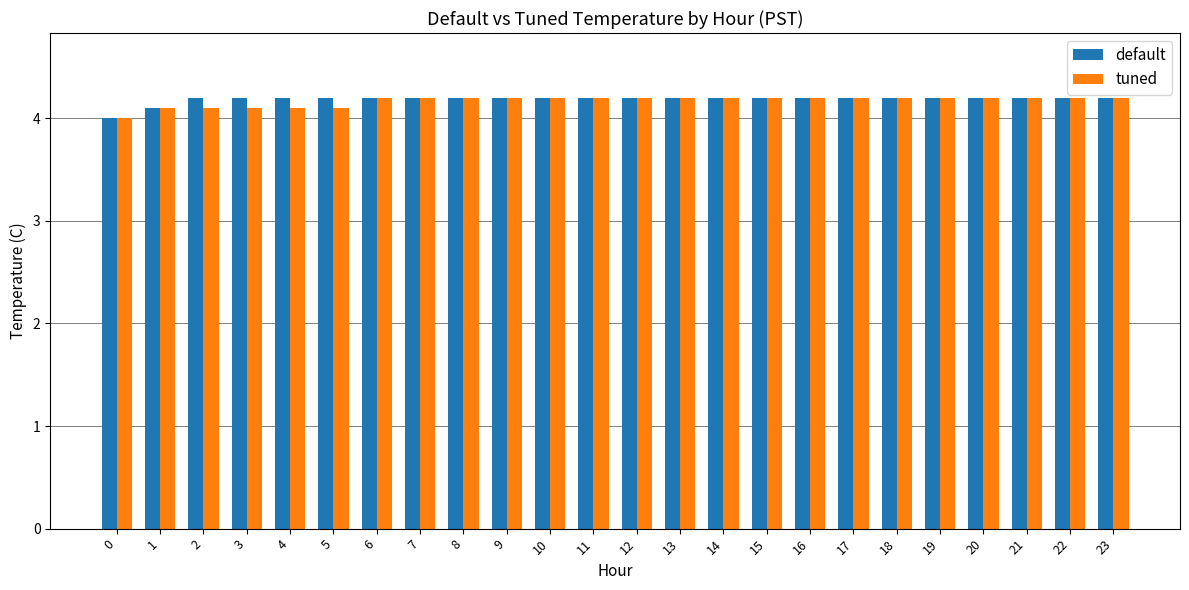

Is it true that default equals 5.5 at 5?

False